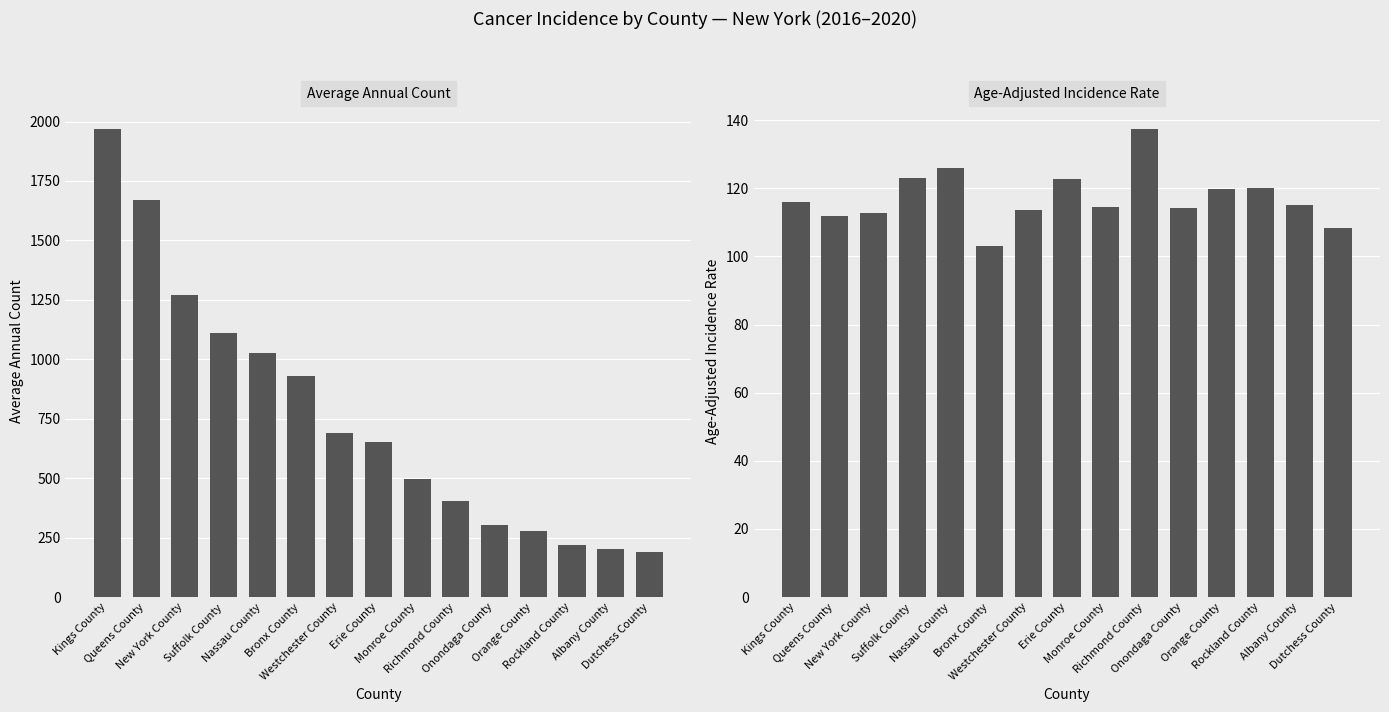

Which has a higher value, Richmond County or Erie County?

Erie County